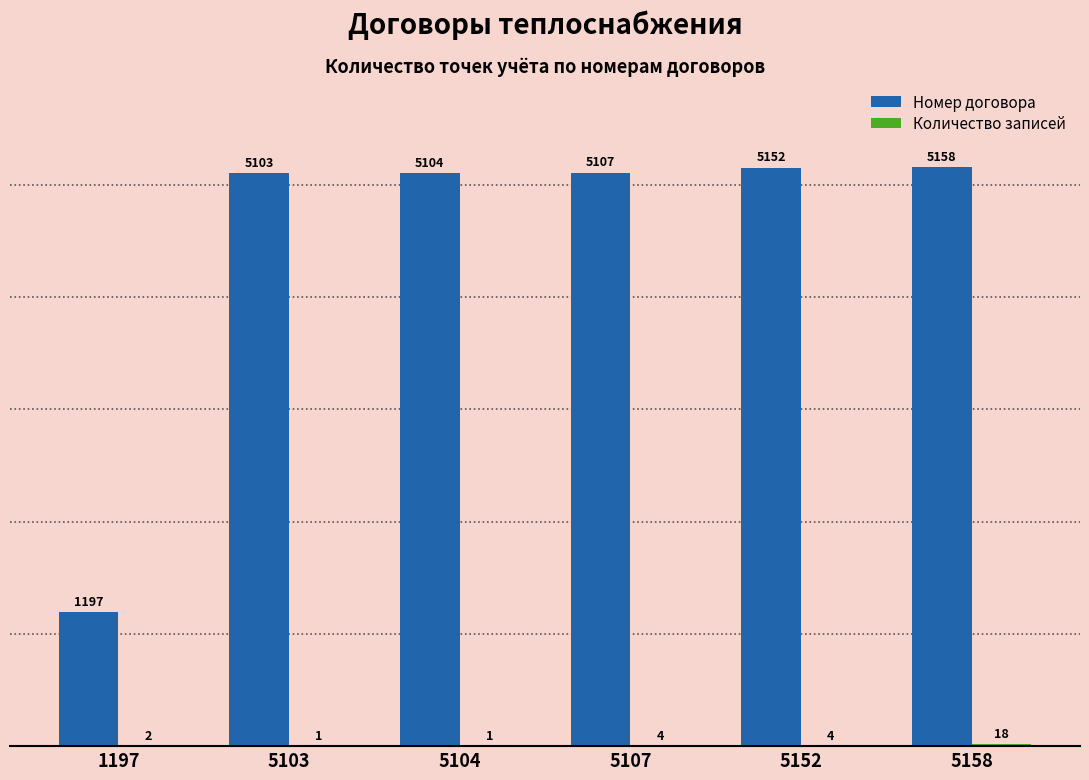

Which series has the largest range (max minus min)?

Номер договора